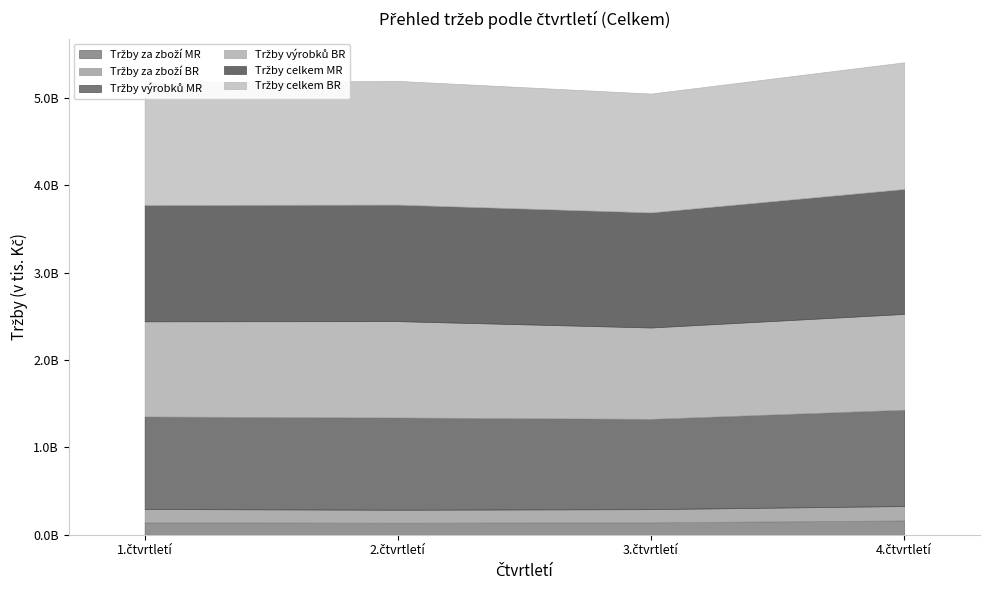

What is the greatest value displayed?

1450164600